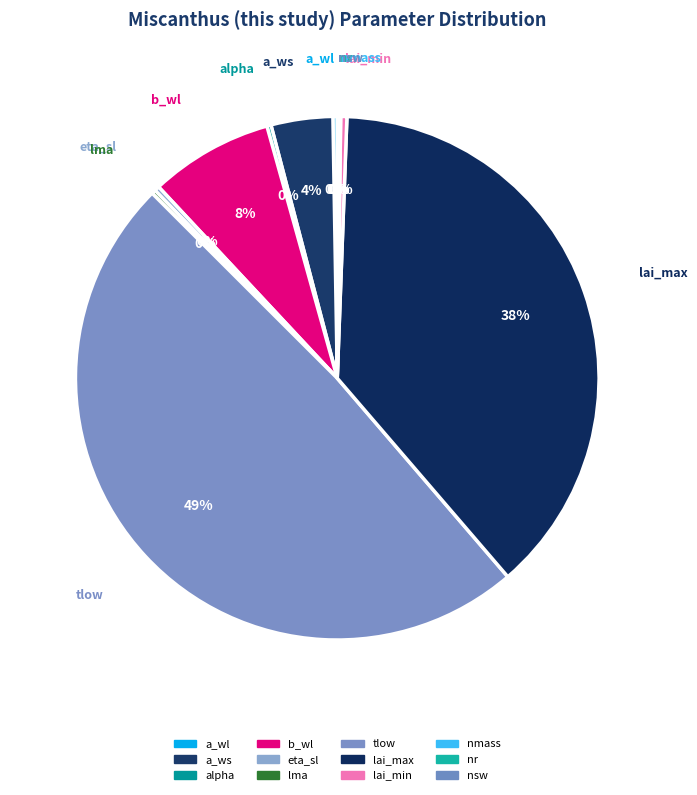

How much of the chart is everything except nr?

99.9%